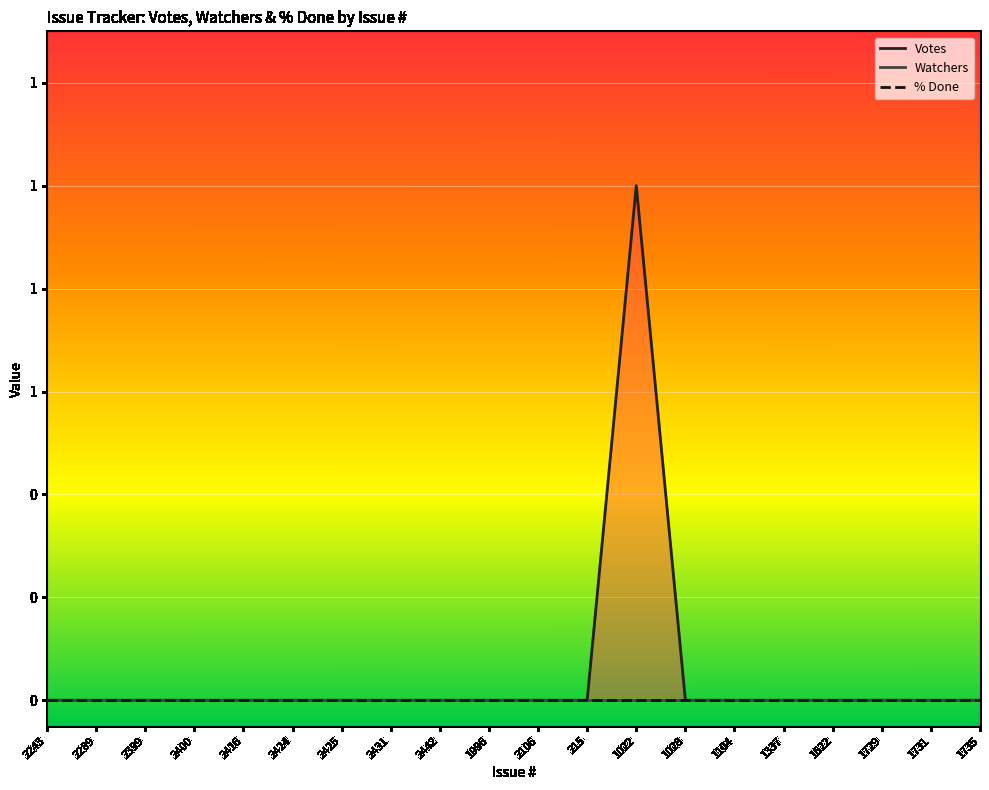

True or false: % Done has a value of 0 at 2400.

True